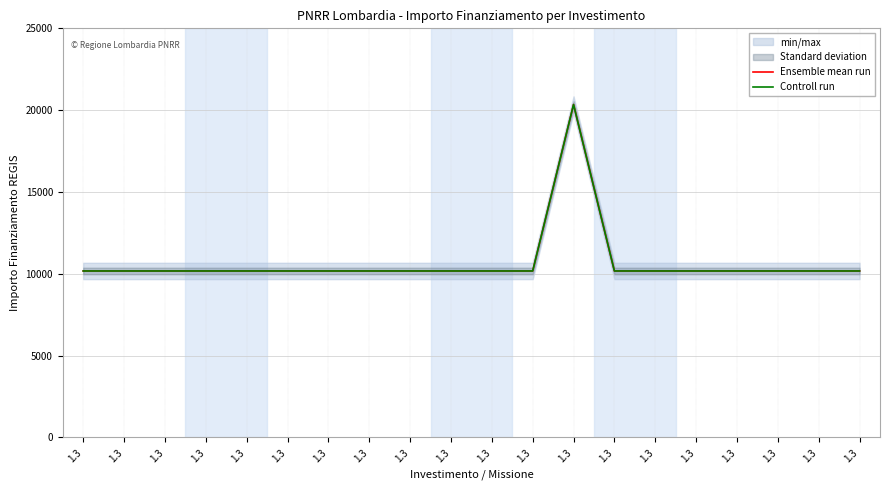

Is it true that Controll run equals 20344 at 1.3?

True